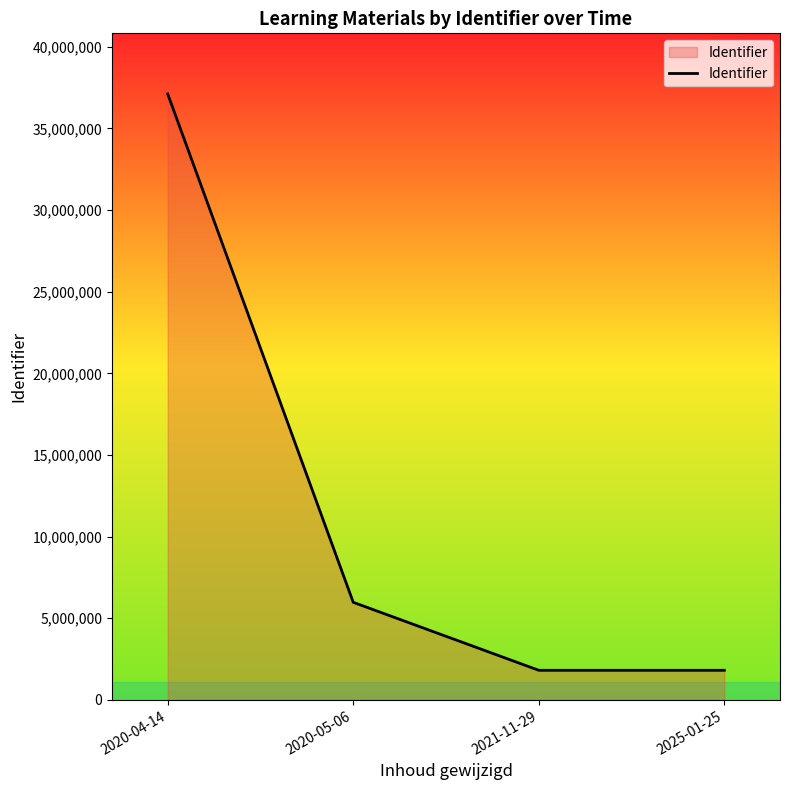

Does the chart display data point markers on the line(s)?

No